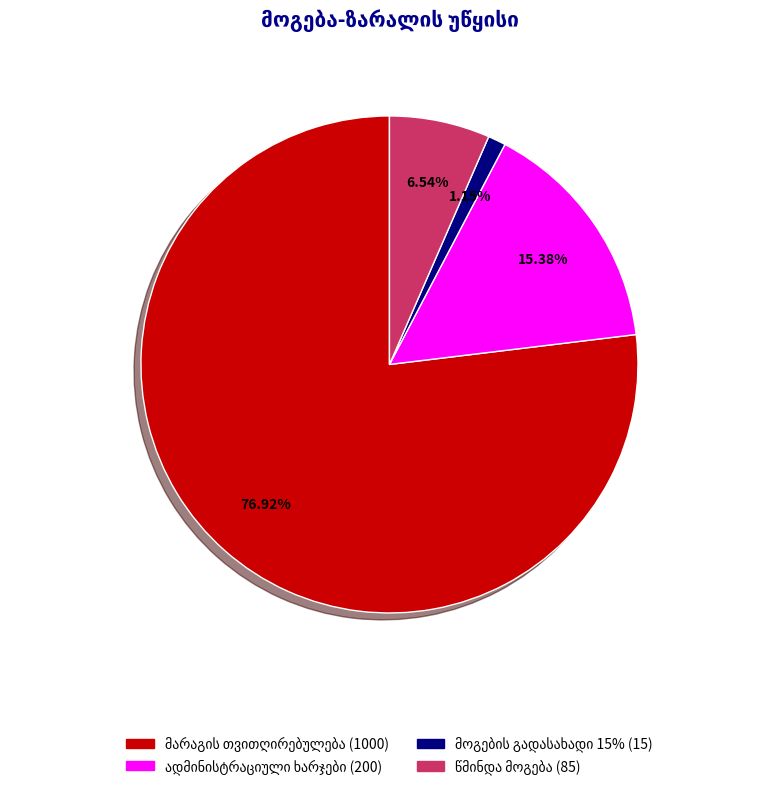

Is there any slice that represents more than half of the pie?

Yes